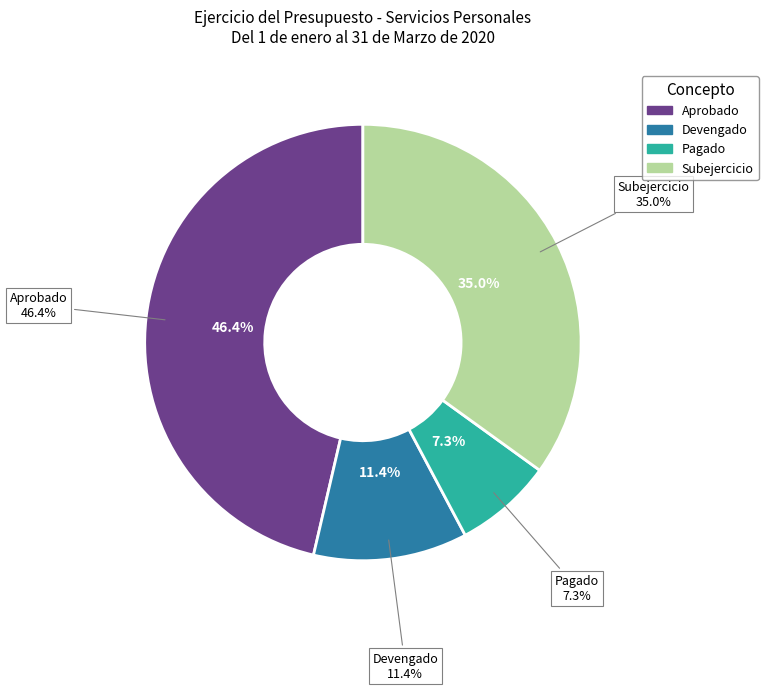

Which category has the biggest portion of the pie?

Aprobado